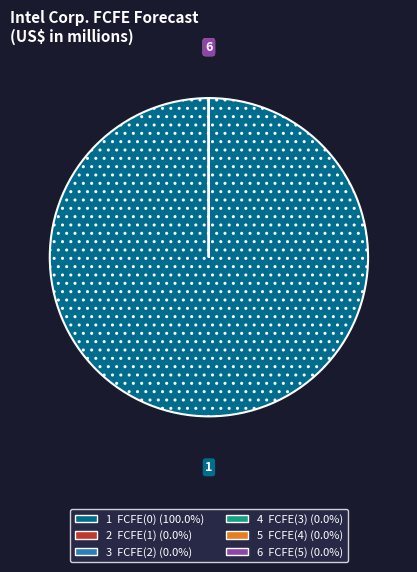

Is there a majority slice in this chart?

Yes